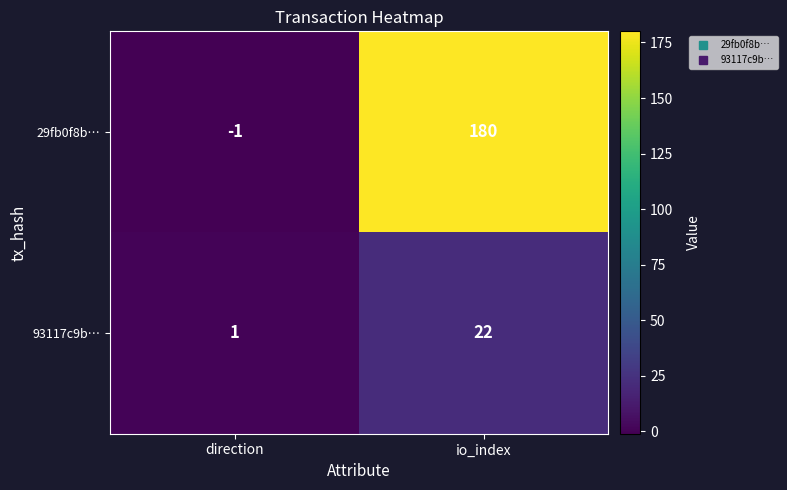

Which label corresponds to the largest value in the chart?

io_index